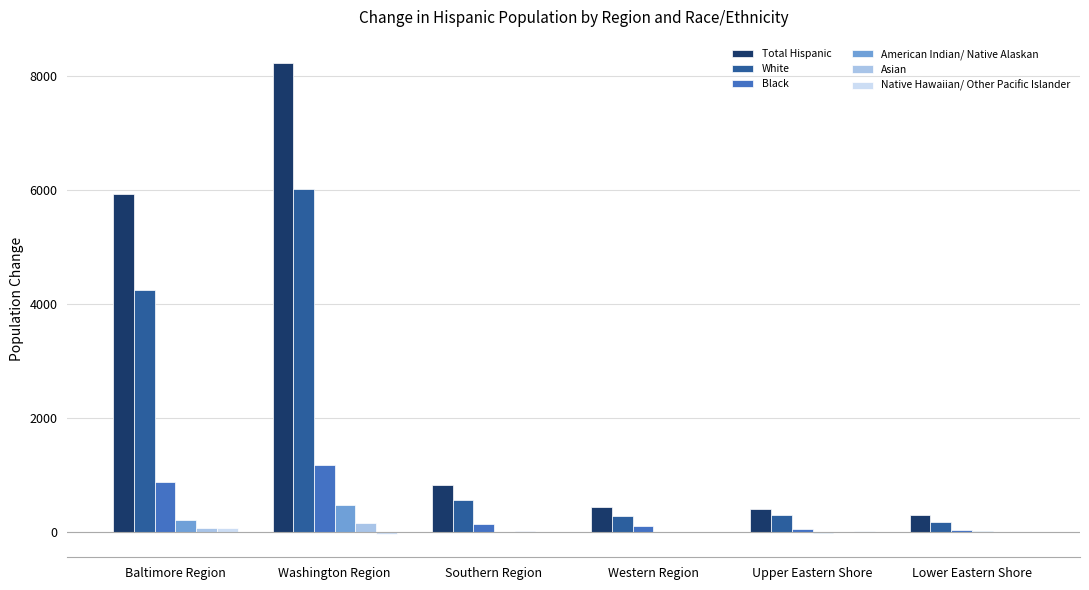

How many data points does each series have?

6